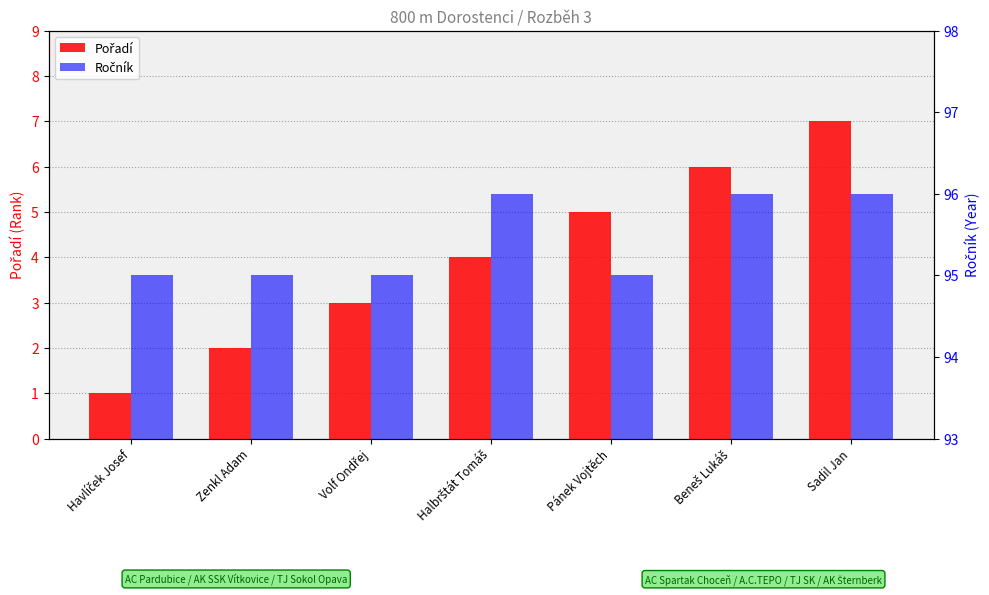

Count the Pořadí values in the range 2 to 6.

5